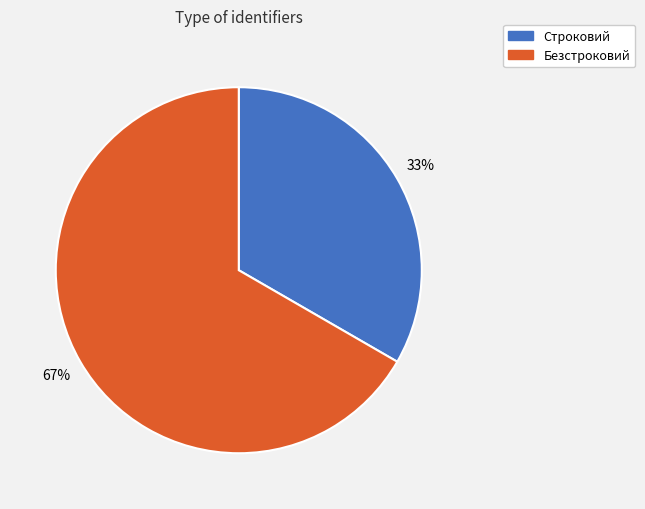

Count the number of slices in the pie.

2